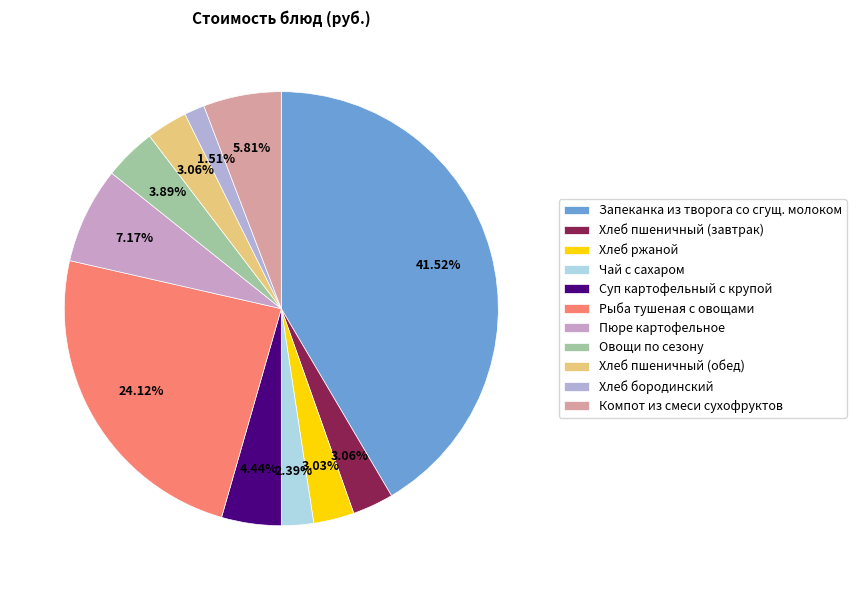

Count the number of slices in the pie.

11